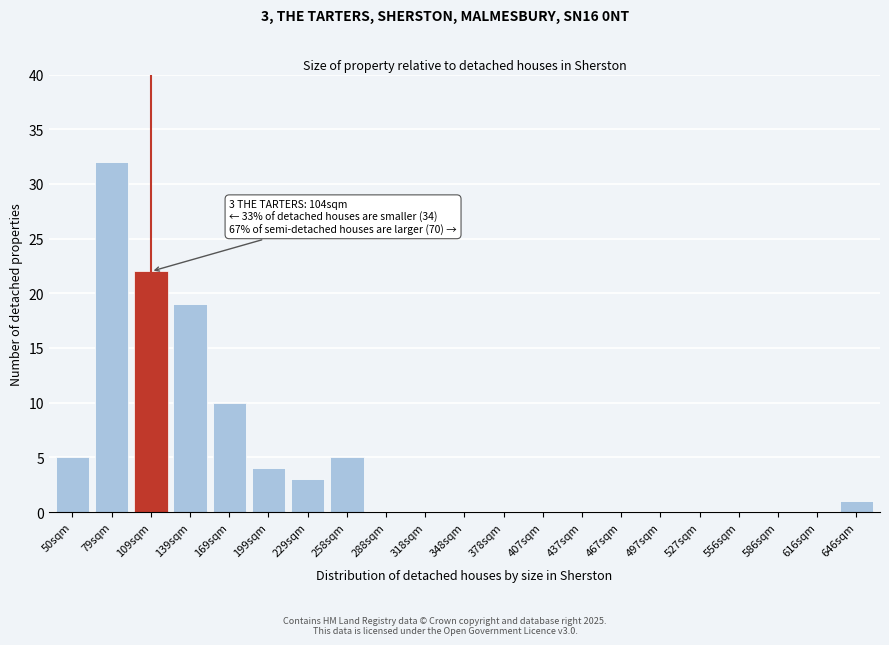

Reading left to right, list all the values displayed in this chart.

50sqm=5	79sqm=32	109sqm=22	139sqm=19	169sqm=10	199sqm=4	229sqm=3	258sqm=5	288sqm=0	318sqm=0	348sqm=0	378sqm=0	407sqm=0	437sqm=0	467sqm=0	497sqm=0	527sqm=0	556sqm=0	586sqm=0	616sqm=0	646sqm=1